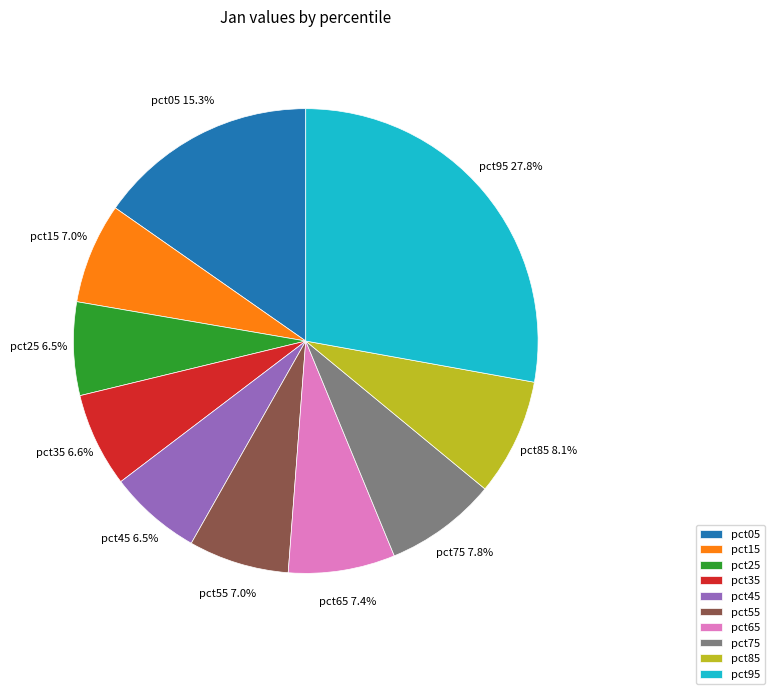

What is the largest slice in the pie chart?

pct95